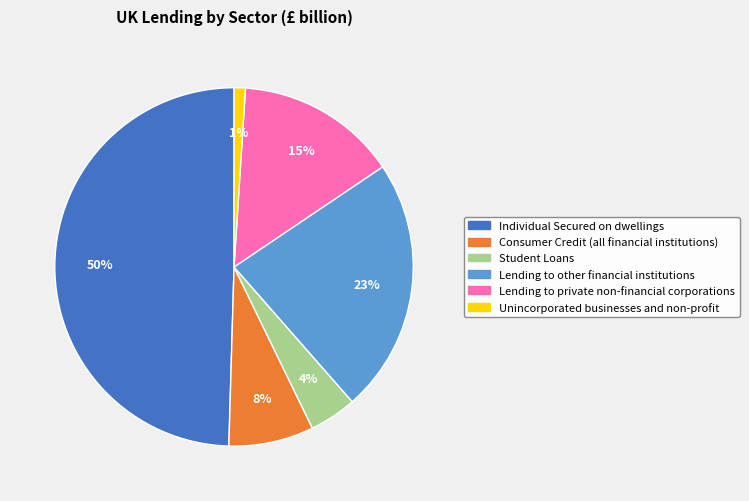

Combined, do Consumer Credit (all financial institutions) and Student Loans account for over 50%?

No